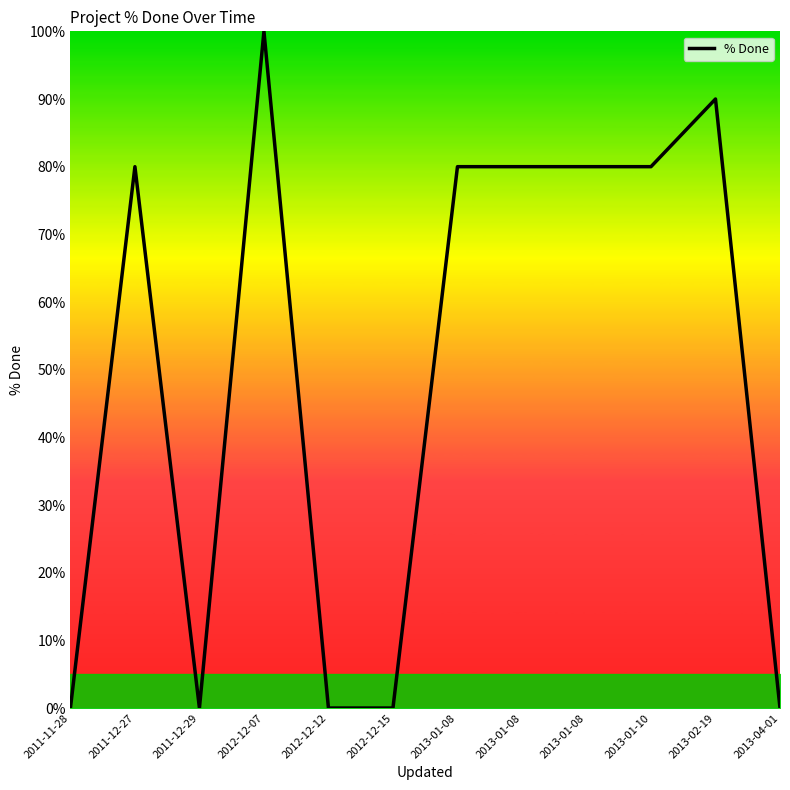

The chart shows a value of 90 at 2013-02-19. True or false?

True